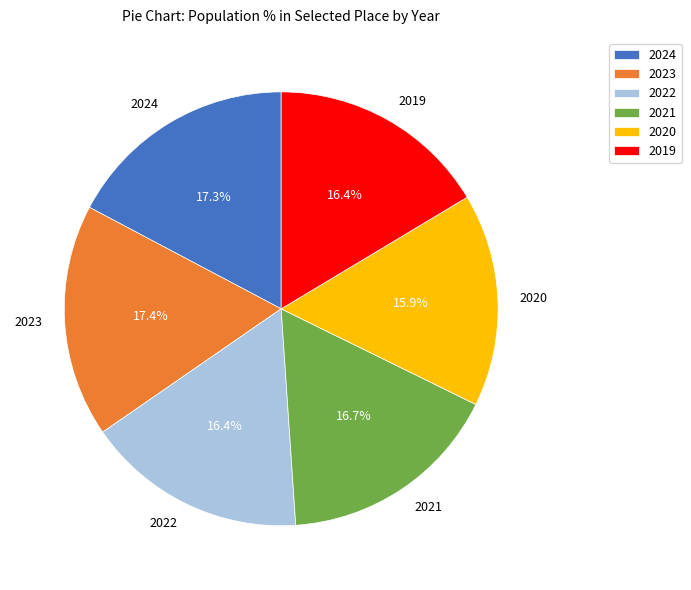

How many slices are in this pie chart?

6